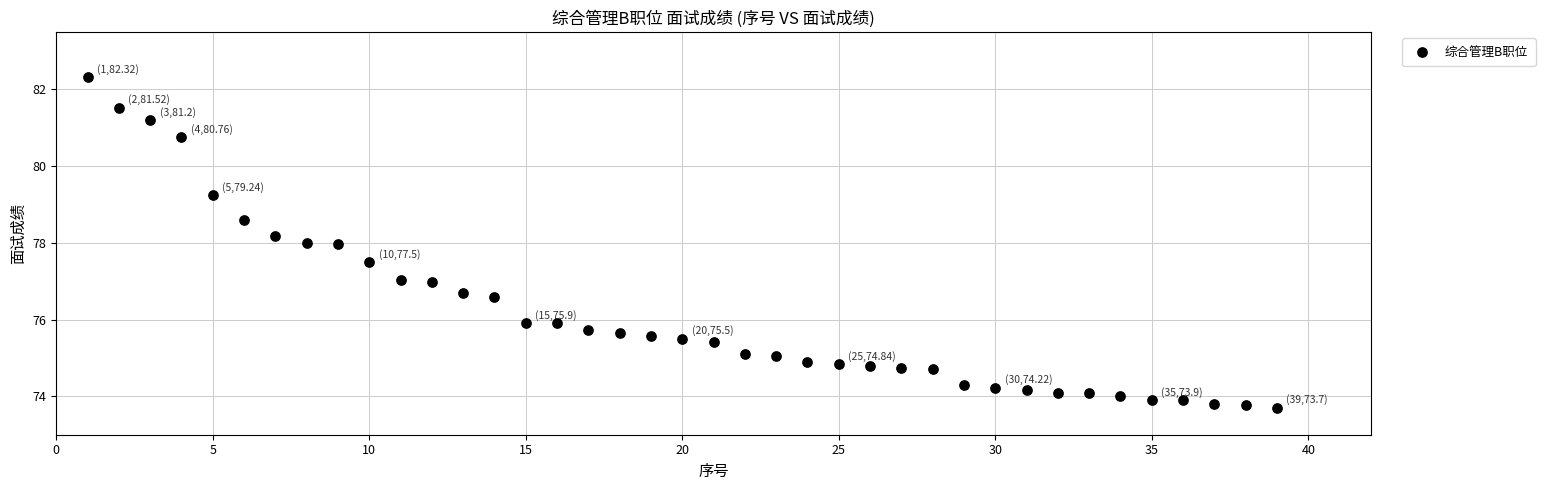

What is the range of X values (max minus min)?

38.0